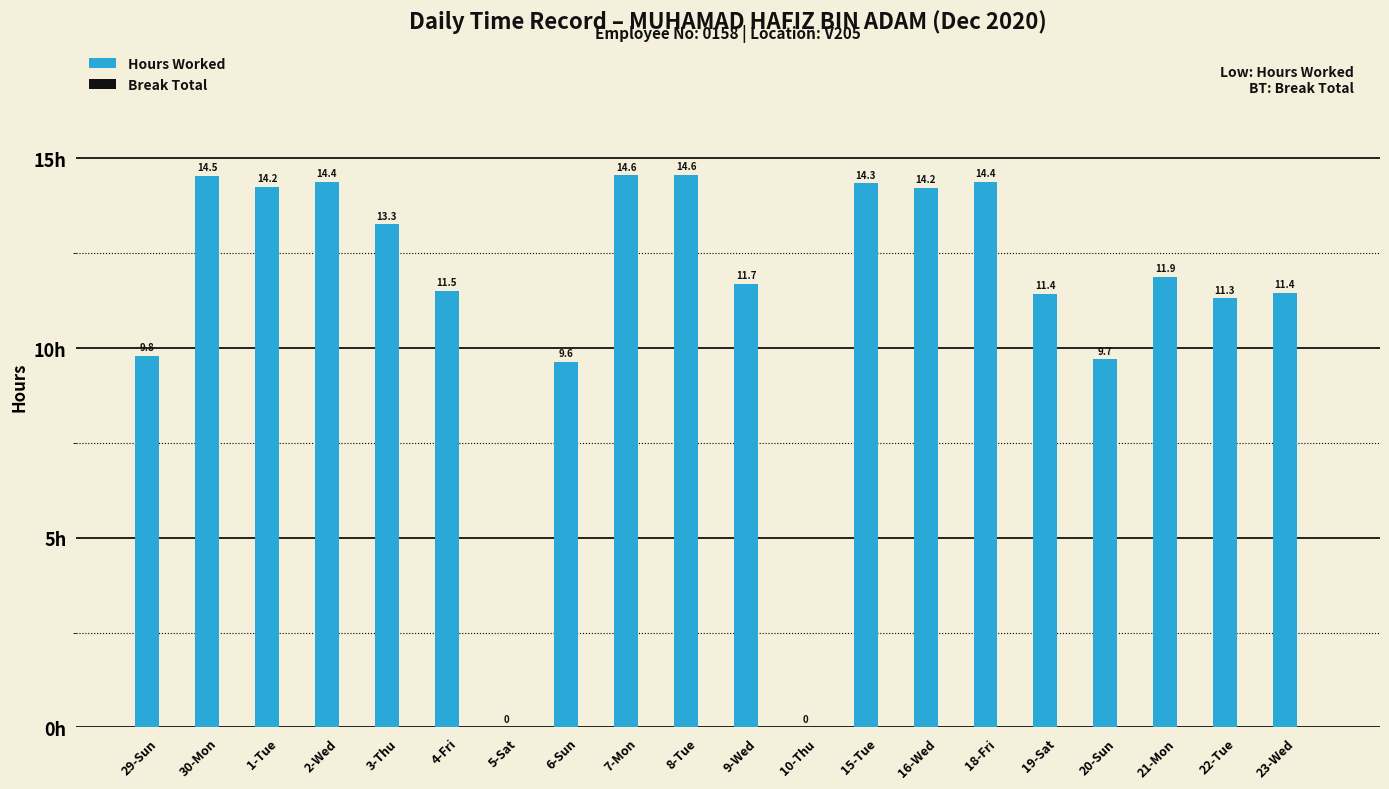

At which label is the value closest to 7?

6-Sun